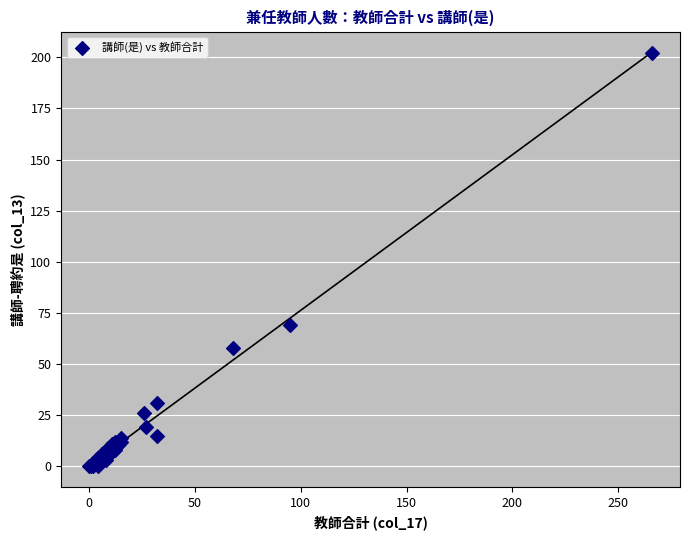

What Y value in the scatter plot is closest to 101?

69